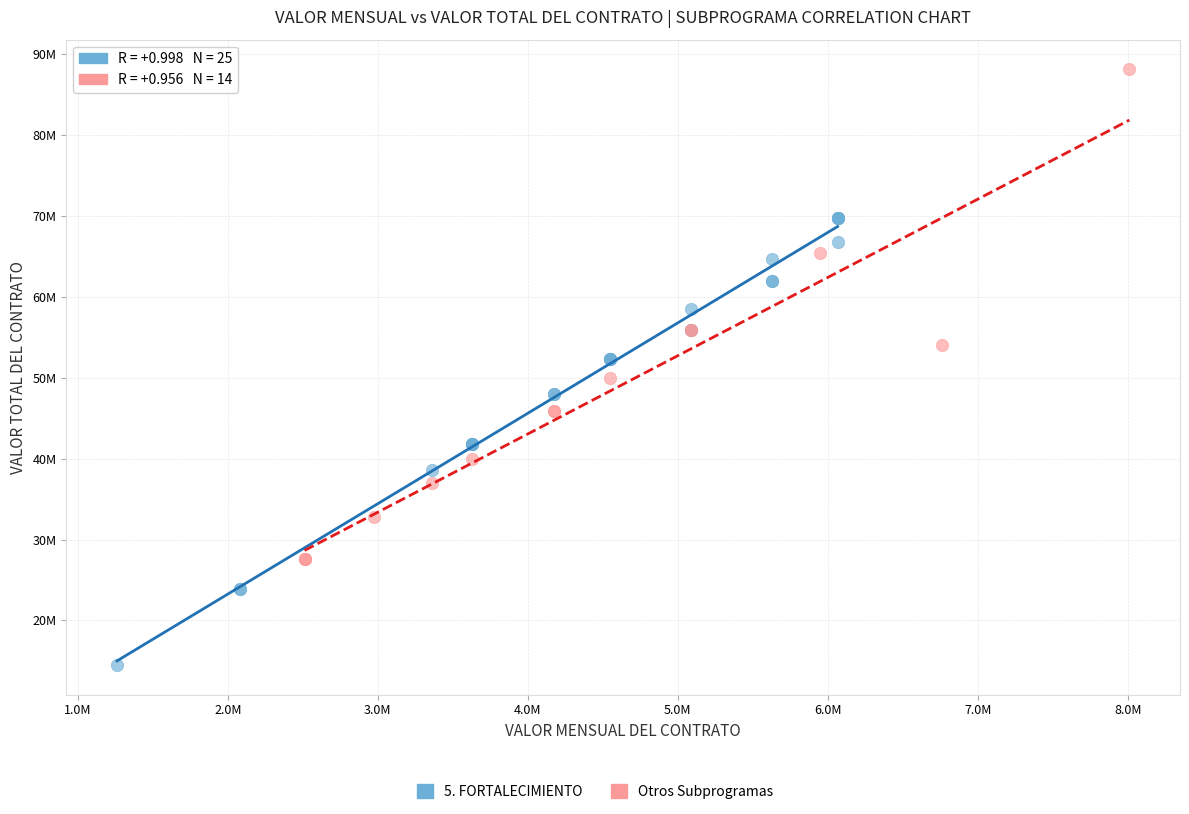

Which series contains the lowest Y value?

5. FORTALECIMIENTO